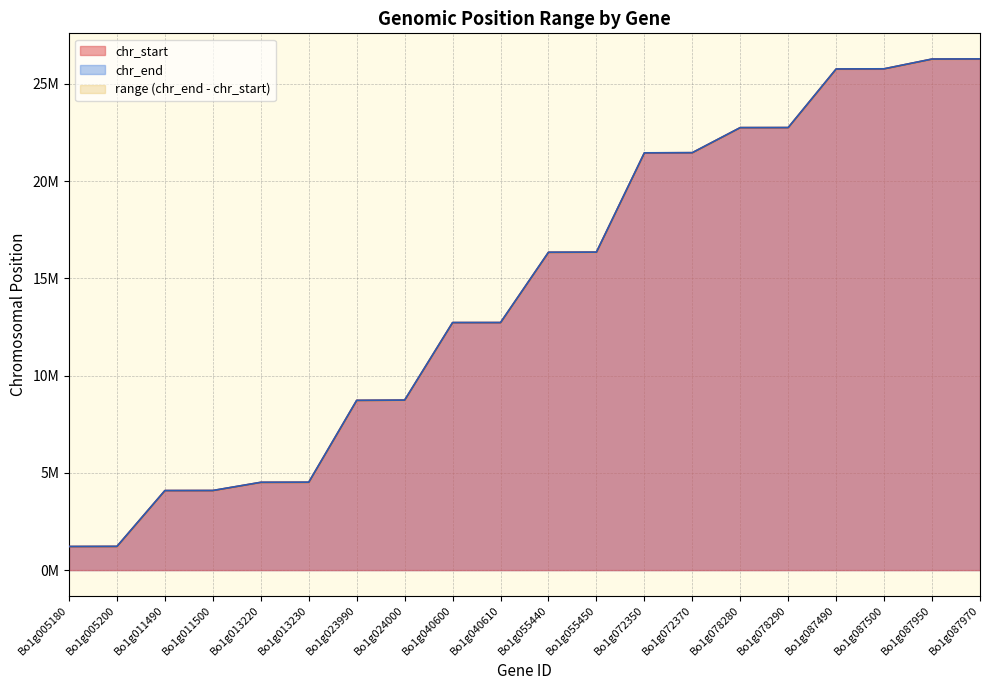

What is the average value of the chr_end series?

14387872